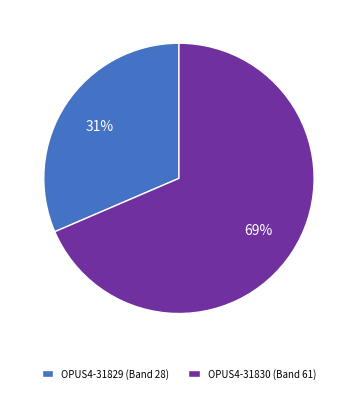

Between OPUS4-31830 (Band 61) and OPUS4-31829 (Band 28), which is larger?

OPUS4-31830 (Band 61)